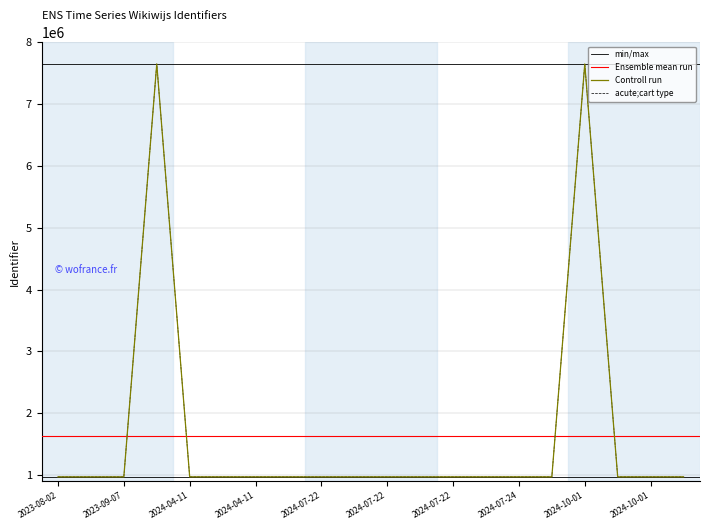

Does the chart display data point markers on the line(s)?

No